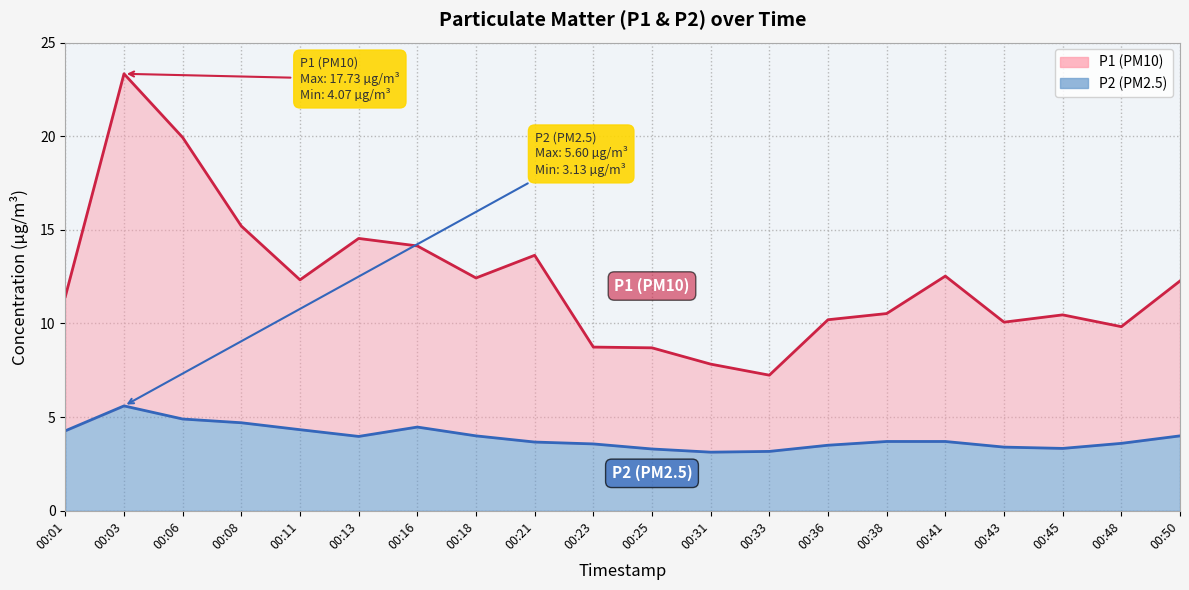

Which has a higher value, 00:01 or 00:06?

00:06